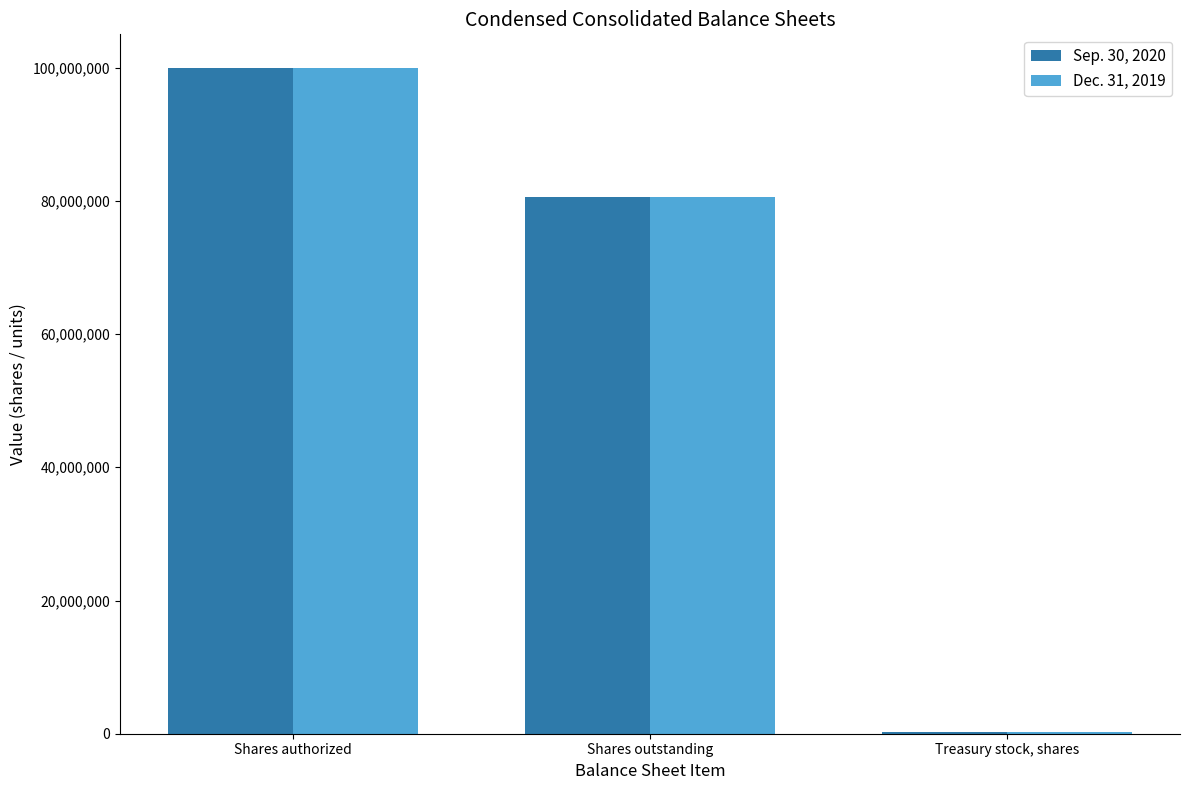

How many groups of bars are there?

3